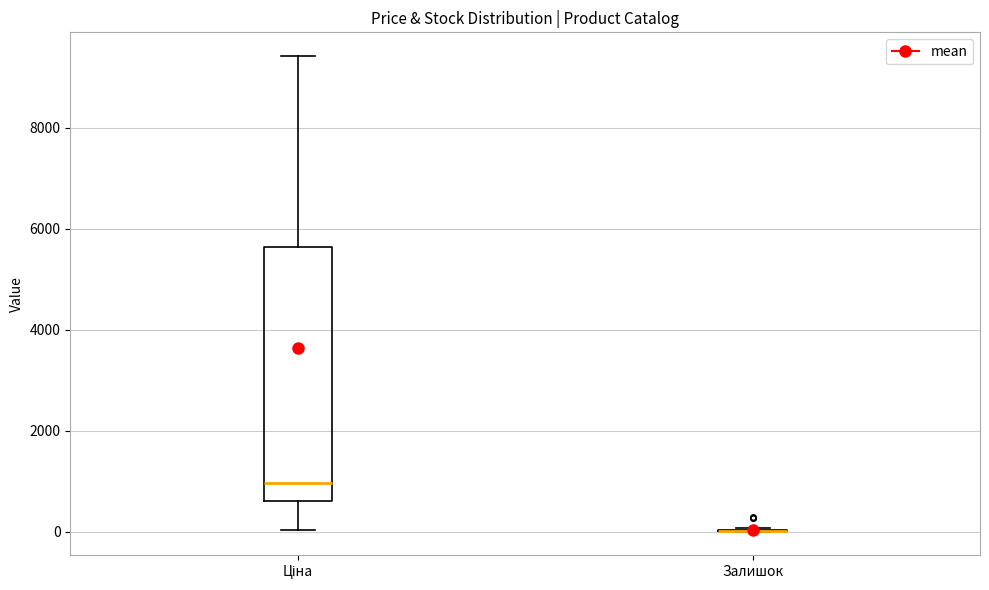

Reading left to right, read every box against the y-axis: the position of its median line, the range the box covers, and the ends of its whiskers. The values are not printed on the chart, so give them approximately, as read against the axis.

Ціна: median 1000, box 600 to 5600, whiskers 0 to 9400
Залишок: box collapsed to a line at 0, whiskers 0 to 0